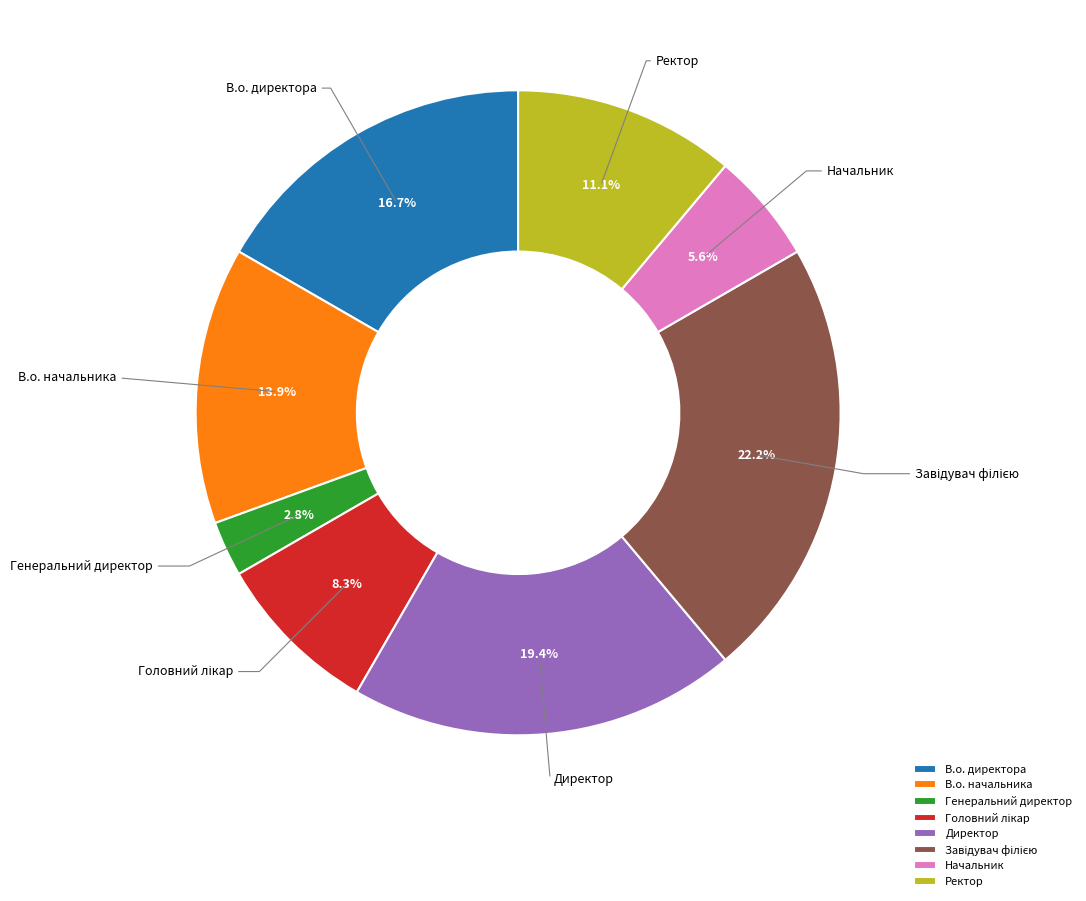

True or false: Директор accounts for 33% of the total.

False